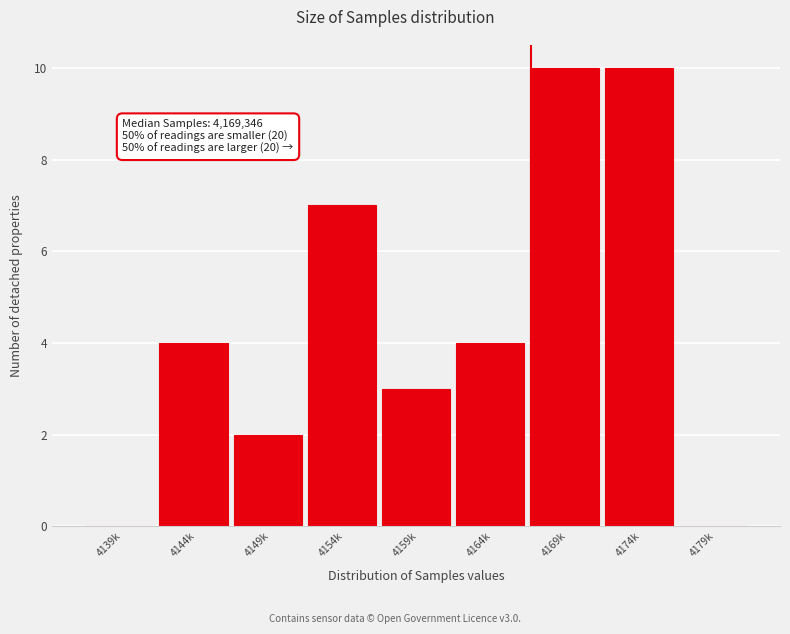

Reading right to left, transcribe all the data shown in this chart.

4179k=0	4174k=10	4169k=10	4164k=4	4159k=3	4154k=7	4149k=2	4144k=4	4139k=0